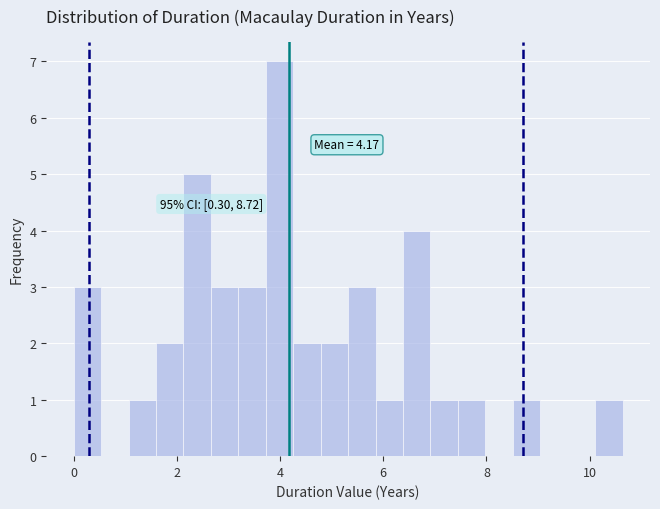

Around what value on the x-axis is the tallest bar? Give the approximate position of its centre, as read against the axis.

4.0